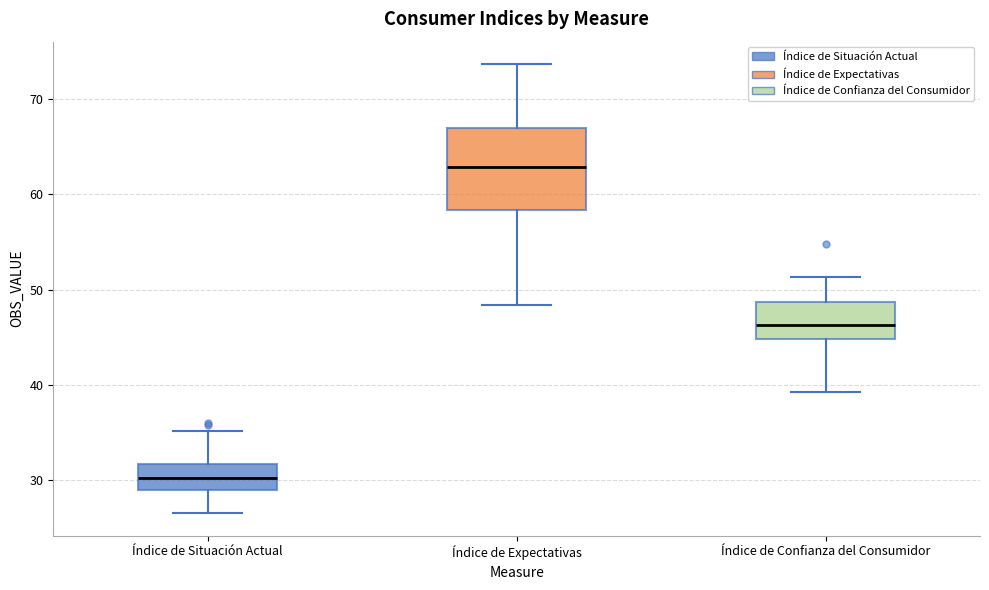

Reading left to right, transcribe this box plot: for each box, give where its median line is, the range the box spans, and where its two whiskers end, as read against the y-axis. The values are not printed on the chart, so give them approximately, as read against the axis.

Índice de Situación Actual: median 30, box 29 to 32, whiskers 27 to 35
Índice de Expectativas: median 63, box 58 to 67, whiskers 48 to 74
Índice de Confianza del Consumidor: median 46, box 45 to 49, whiskers 39 to 51